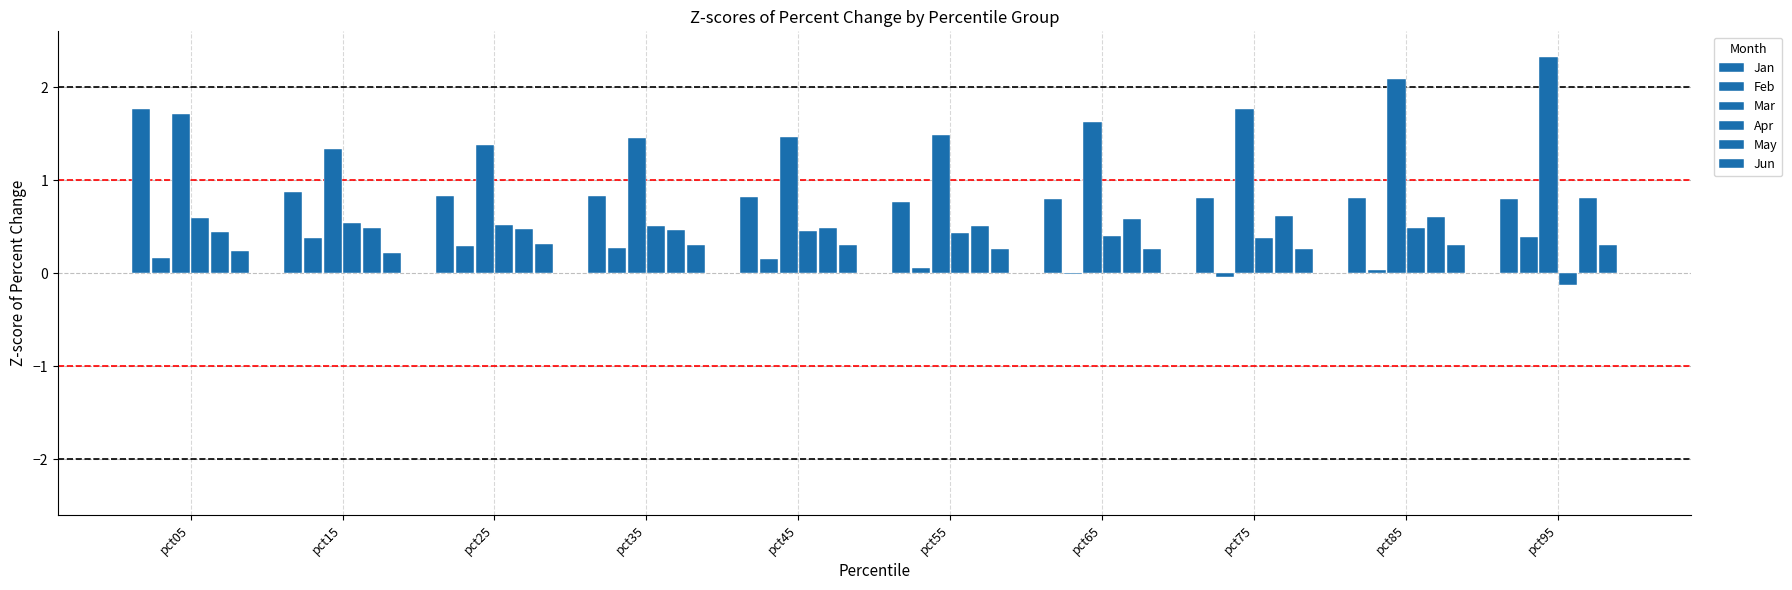

True or false: May has a value of 0.4 at pct05.

True